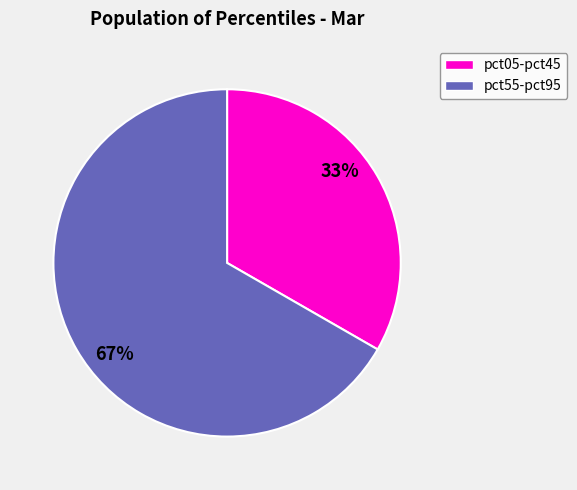

Count the number of slices in the pie.

2